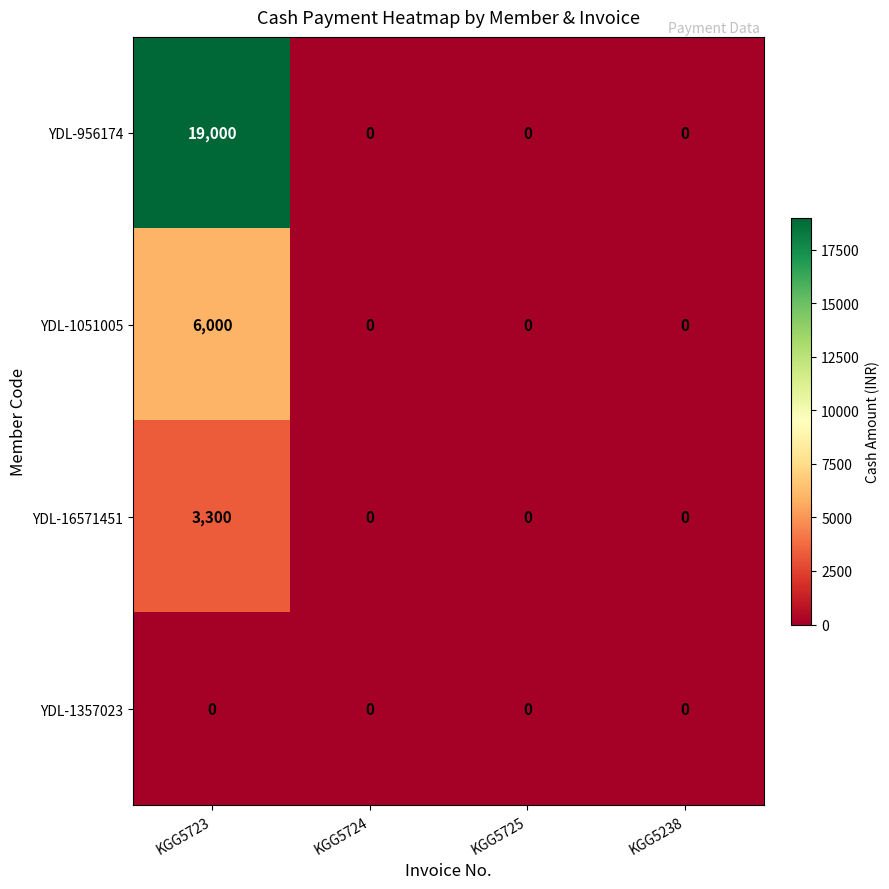

Count the number of data series in this chart.

4